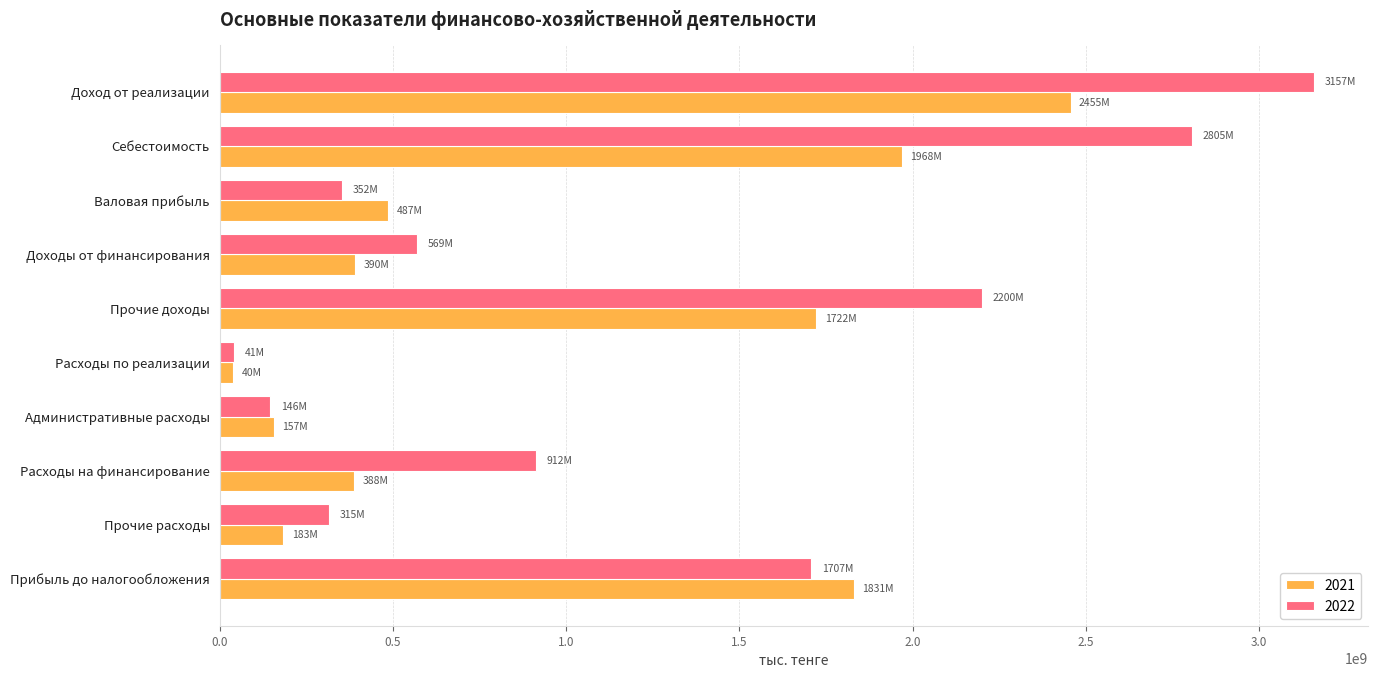

What is the sum of the 2022 values at Расходы по реализации and Прочие расходы?

356126373